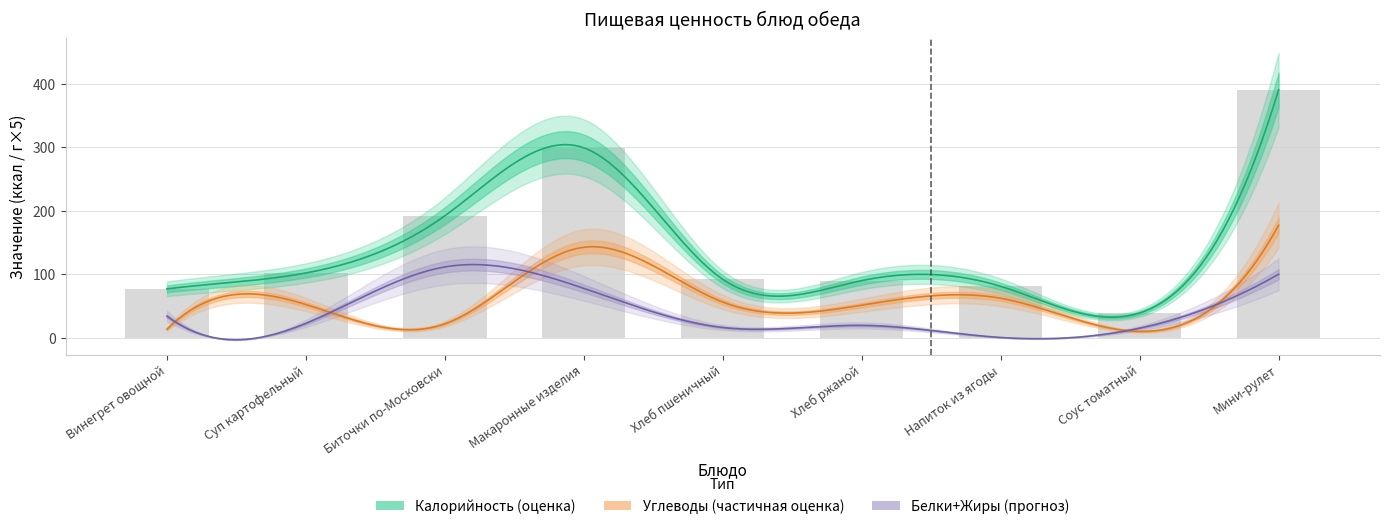

What is the label of the 2nd bar from the right?

Соус томатный